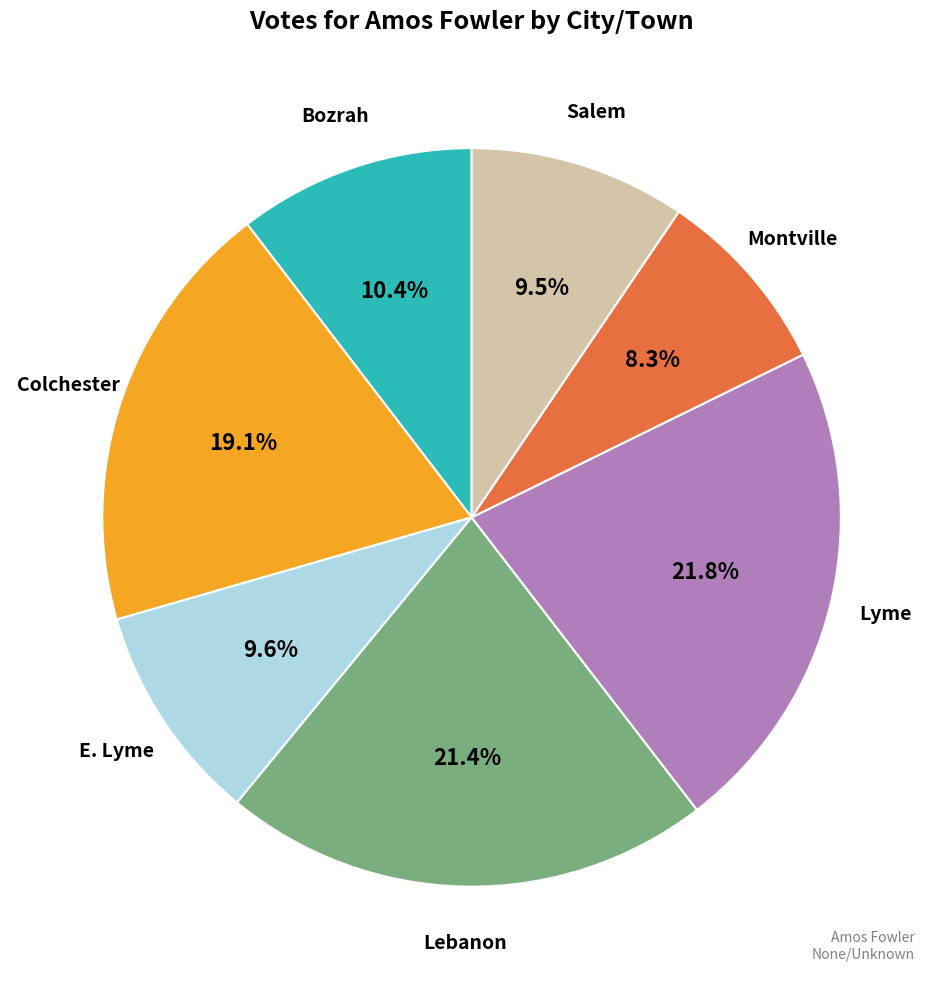

Is there any slice that represents more than half of the pie?

No